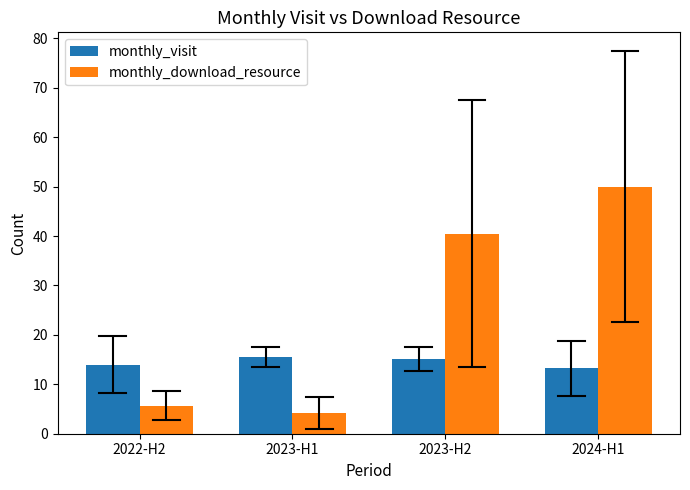

Which series has the largest range (max minus min)?

monthly_download_resource